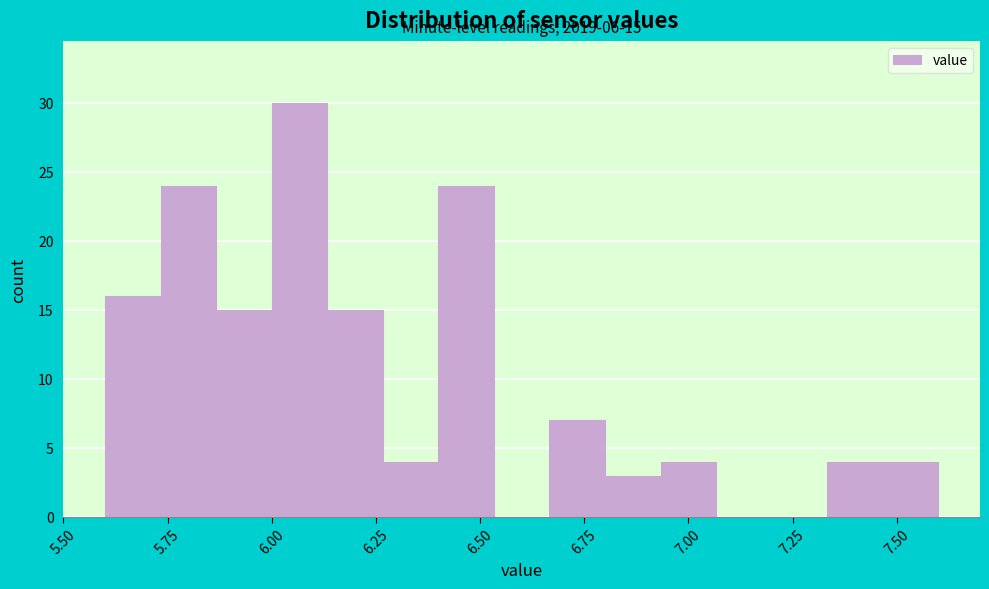

Read against the x-axis, roughly where is the centre of the tallest bar?

6.05